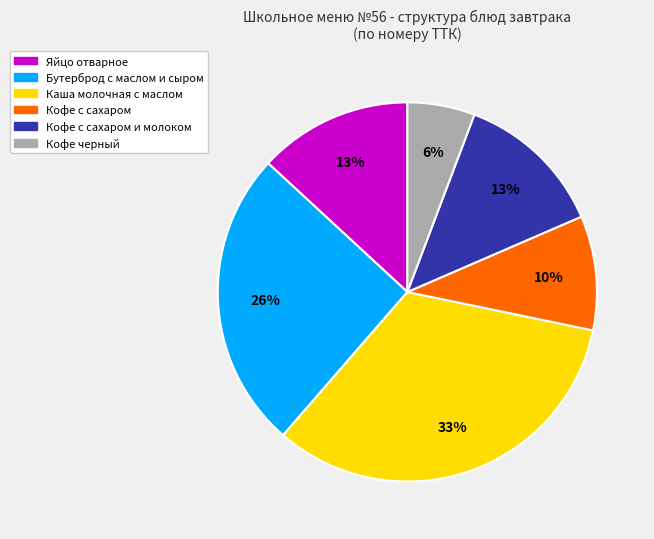

To the nearest percent, what is the average slice percentage?

17%